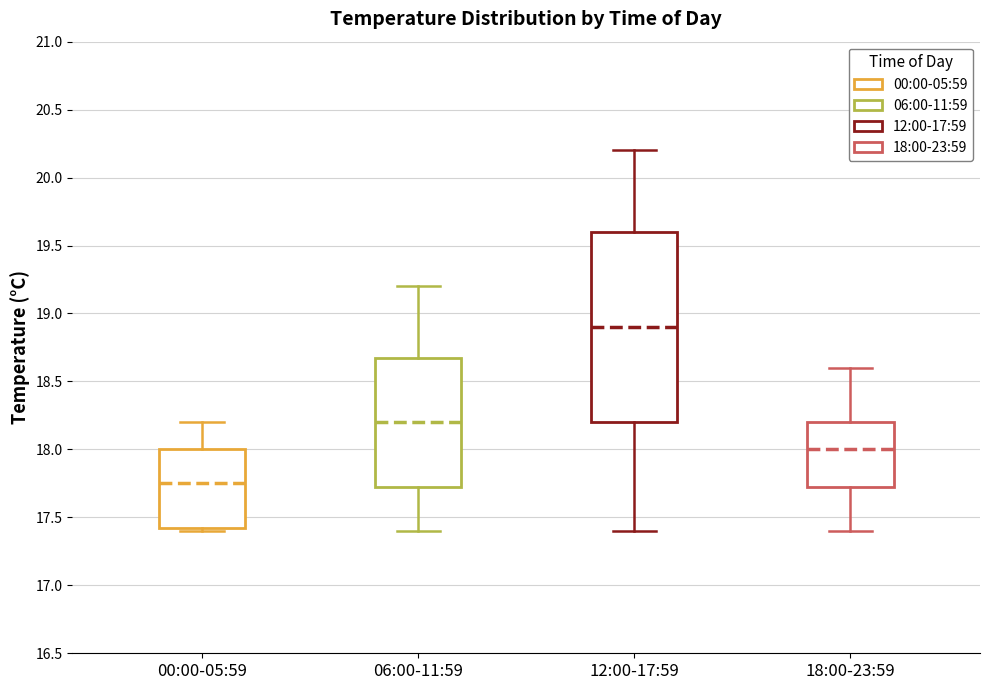

Where does the upper whisker of the box for 12:00-17:59 end on the y-axis? The values are not printed on the chart, so give them approximately, as read against the axis.

20.20